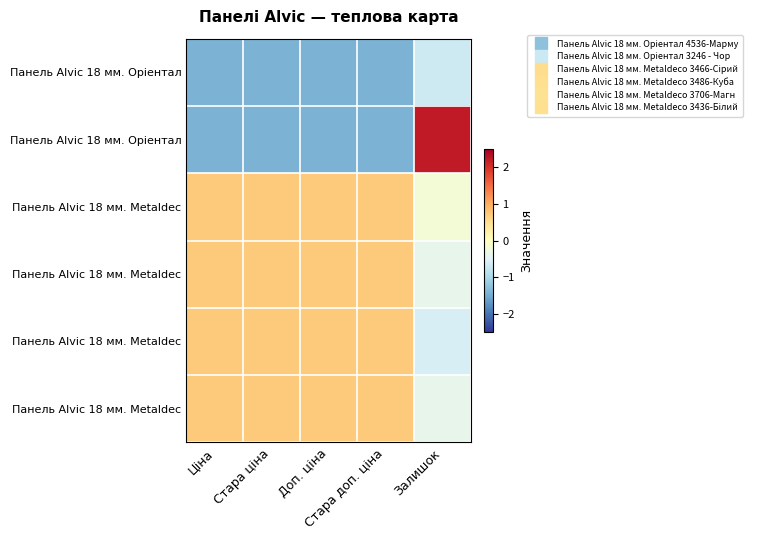

What is the smallest value displayed?

-1.4